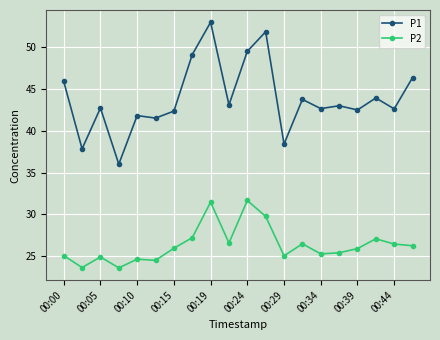

Which series has the largest range (max minus min)?

P1